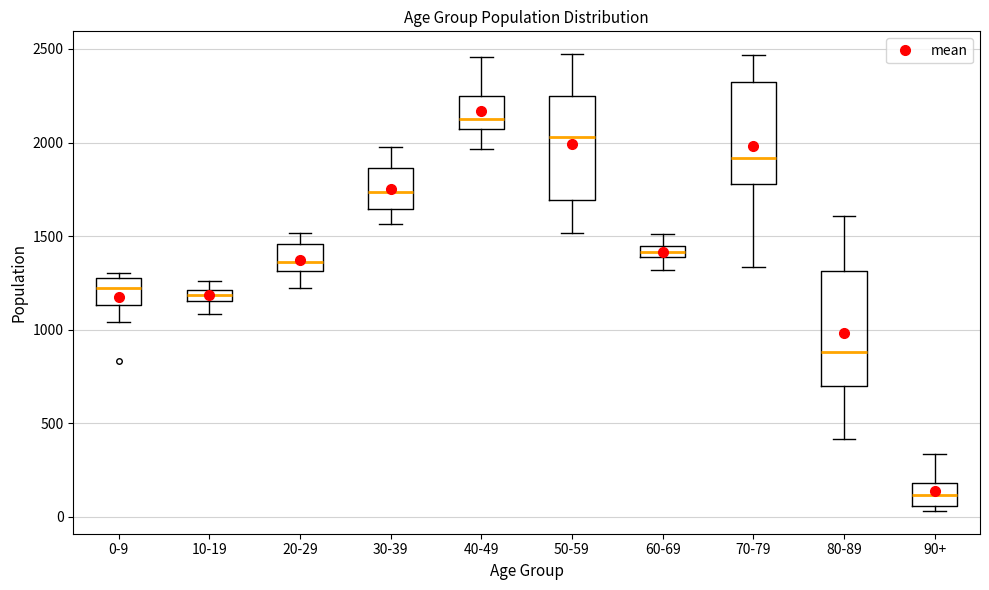

Where is the upper edge of the box for 20-29 on the y-axis? The values are not printed on the chart, so give them approximately, as read against the axis.

1450